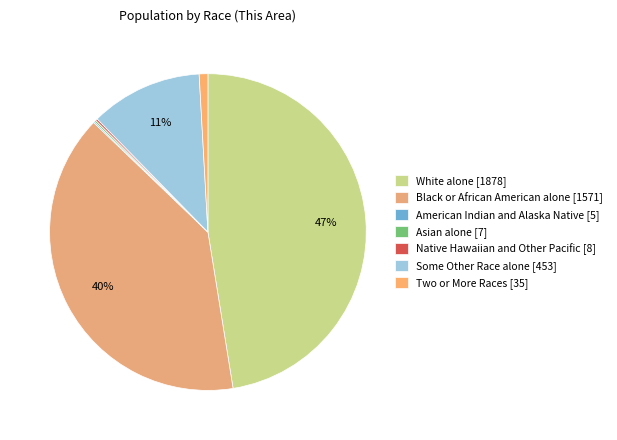

Which slice is the largest?

White alone